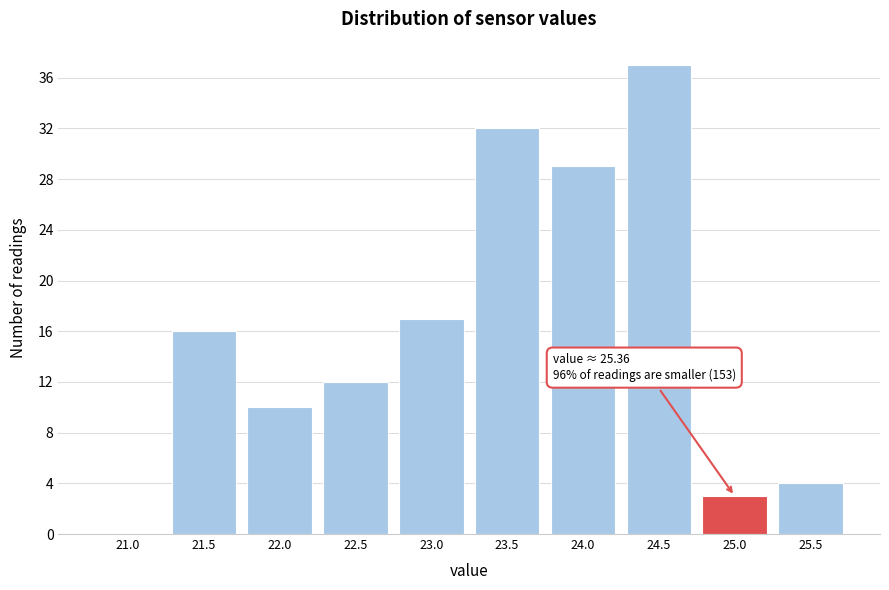

Reading left to right, transcribe all the data shown in this chart.

21.0=0	21.5=16	22.0=10	22.5=12	23.0=17	23.5=32	24.0=29	24.5=37	25.0=3	25.5=4